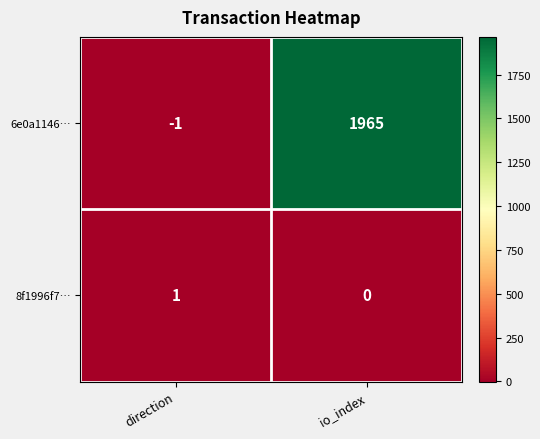

Reading left to right, transcribe all the data shown in this chart.

6e0a1146…: -1	1965
8f1996f7…: 1	0